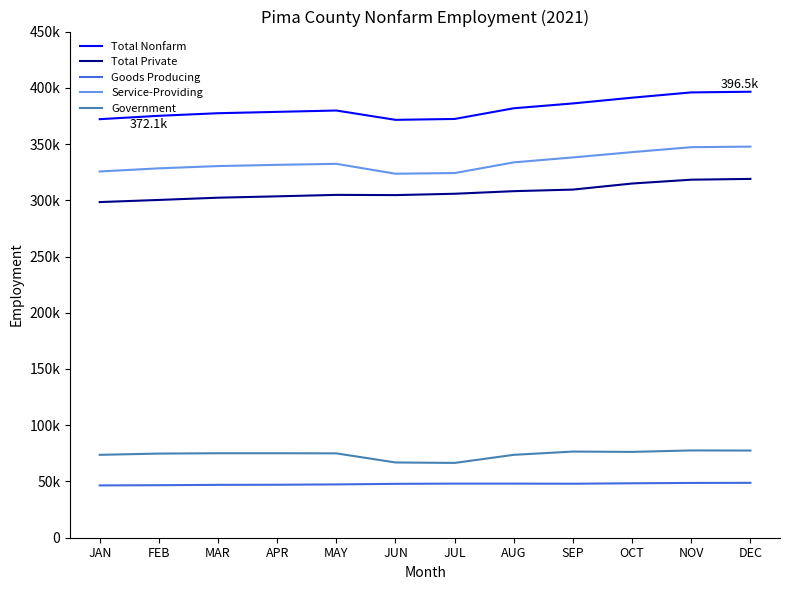

What is the total value across all series at AUG?

1145400